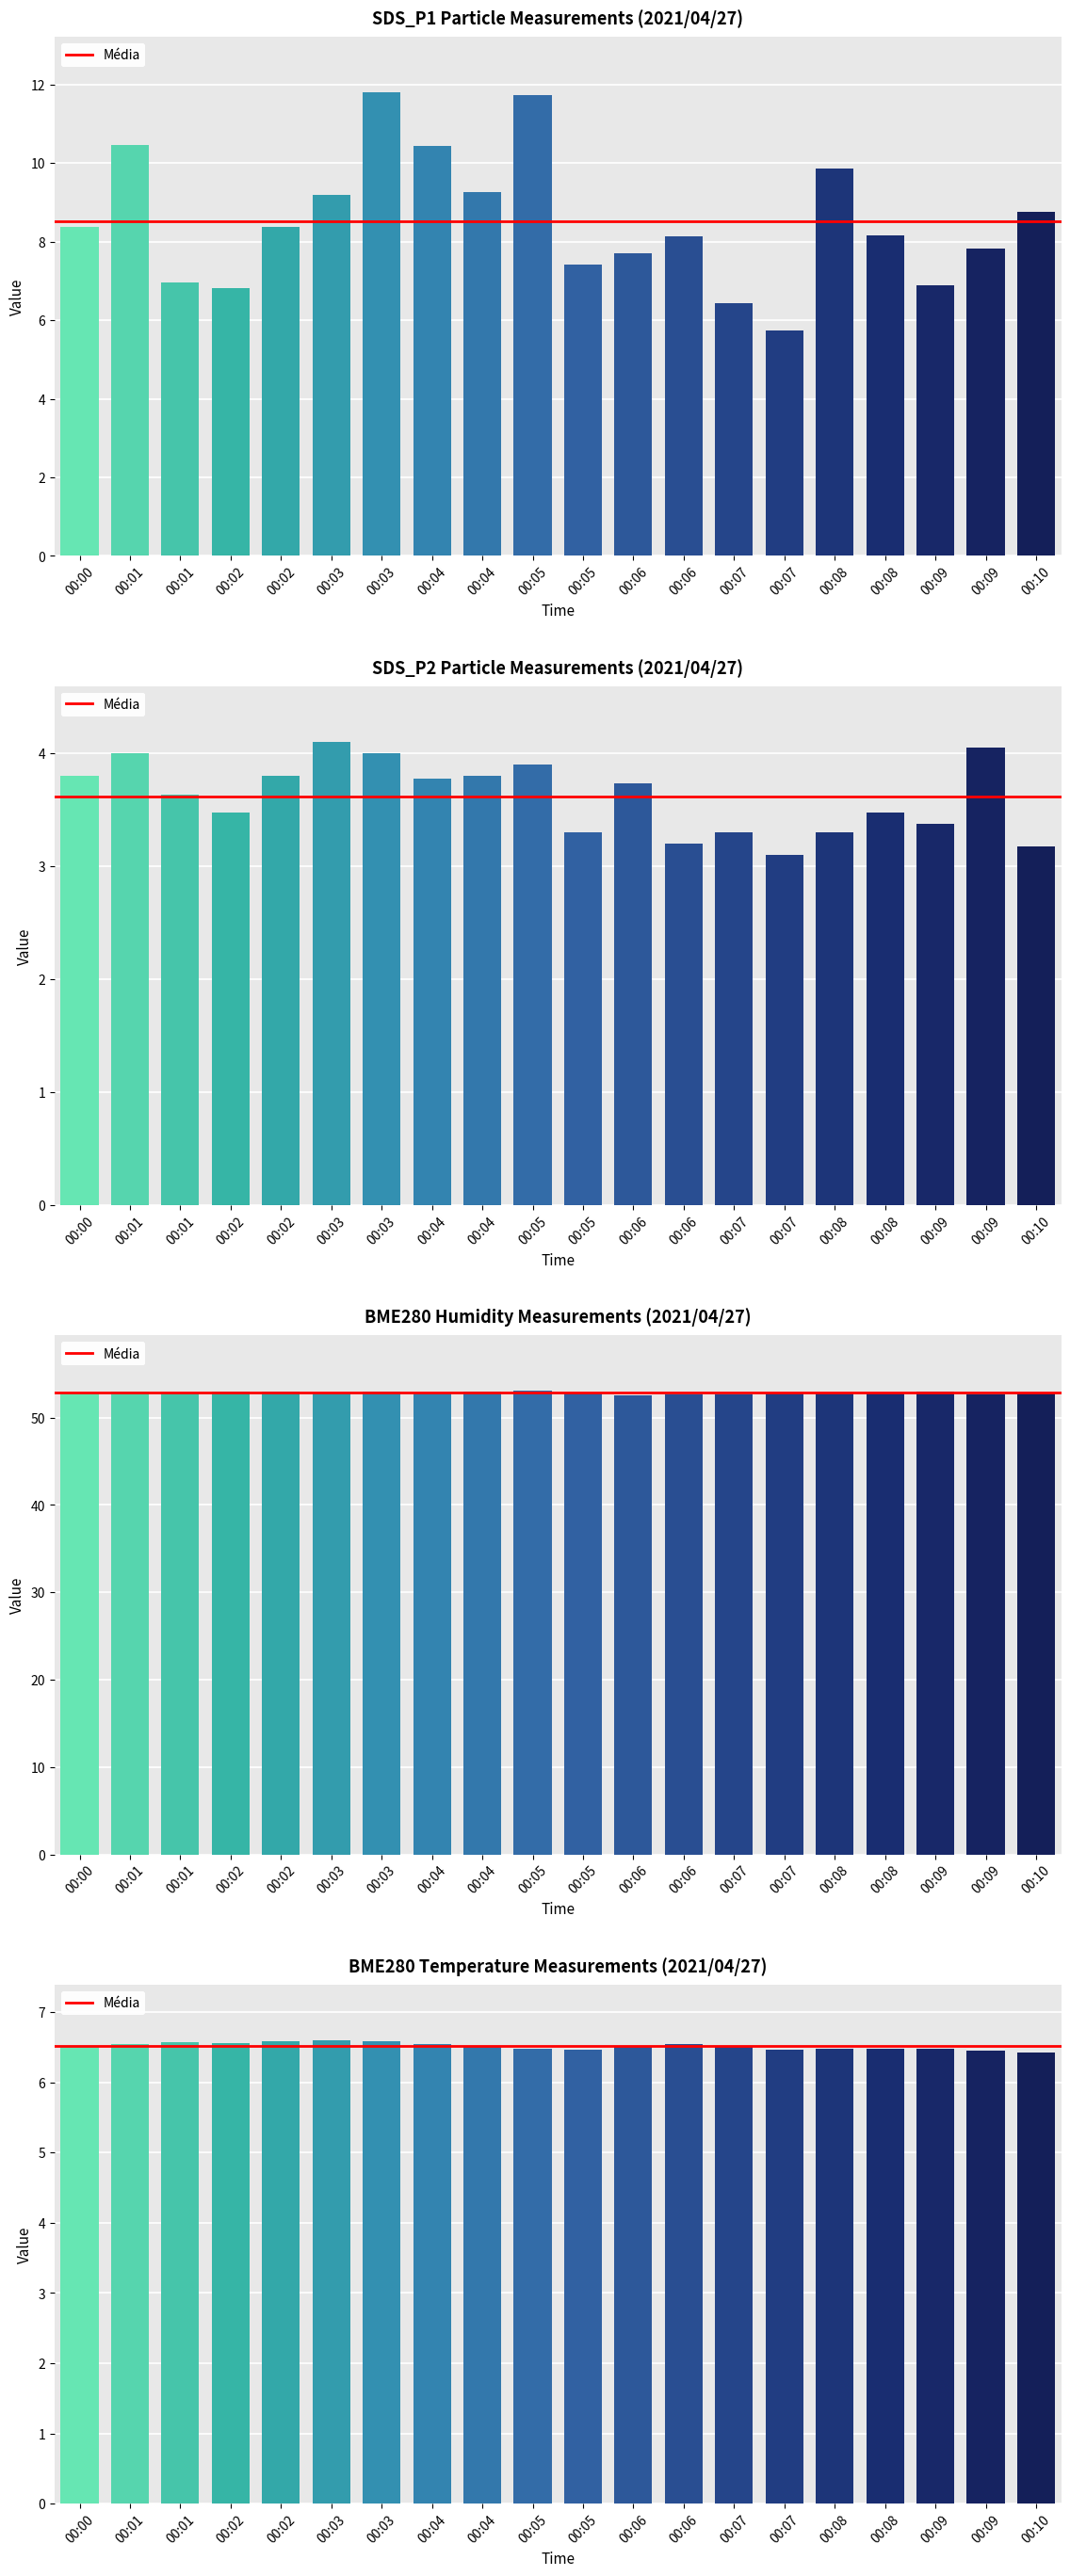

Reading left to right, transcribe all the data shown in this chart.

SDS_P1: 00:00=8.4	00:01=10.5	00:01=7.0	00:02=6.8	00:02=8.4	00:03=9.2	00:03=11.8	00:04=10.4	00:04=9.3	00:05=11.7	00:05=7.4	00:06=7.7	00:06=8.1	00:07=6.4	00:07=5.7	00:08=9.9	00:08=8.2	00:09=6.9	00:09=7.8	00:10=8.8
SDS_P2: 00:00=3.8	00:01=4.0	00:01=3.6	00:02=3.5	00:02=3.8	00:03=4.1	00:03=4.0	00:04=3.8	00:04=3.8	00:05=3.9	00:05=3.3	00:06=3.7	00:06=3.2	00:07=3.3	00:07=3.1	00:08=3.3	00:08=3.5	00:09=3.4	00:09=4.0	00:10=3.2
BME280_humidity: 00:00=52.9	00:01=53.0	00:01=52.9	00:02=53.0	00:02=53.0	00:03=52.8	00:03=52.9	00:04=52.8	00:04=53.0	00:05=53.0	00:05=52.8	00:06=52.6	00:06=52.7	00:07=52.7	00:07=52.8	00:08=52.8	00:08=52.8	00:09=53.0	00:09=52.7	00:10=52.8
BME280_temperature: 00:00=6.5	00:01=6.5	00:01=6.6	00:02=6.6	00:02=6.6	00:03=6.6	00:03=6.6	00:04=6.5	00:04=6.5	00:05=6.5	00:05=6.5	00:06=6.5	00:06=6.5	00:07=6.5	00:07=6.5	00:08=6.5	00:08=6.5	00:09=6.5	00:09=6.5	00:10=6.4